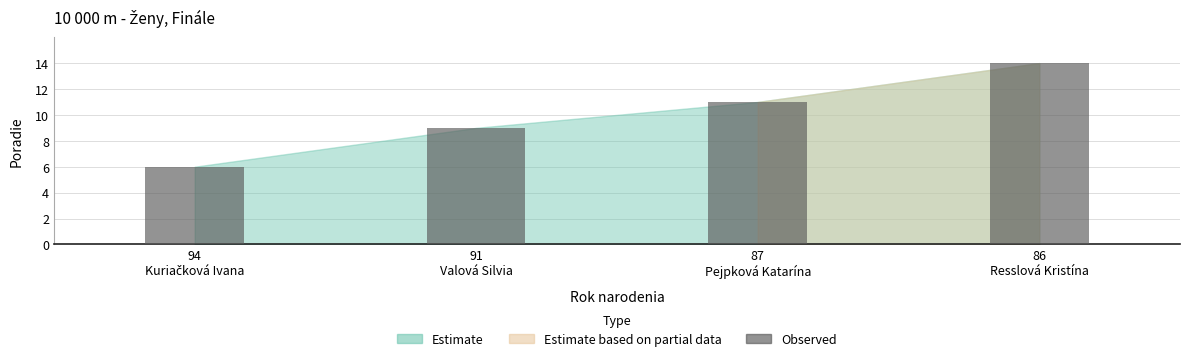

What is the value of the 1st bar from the left?

6